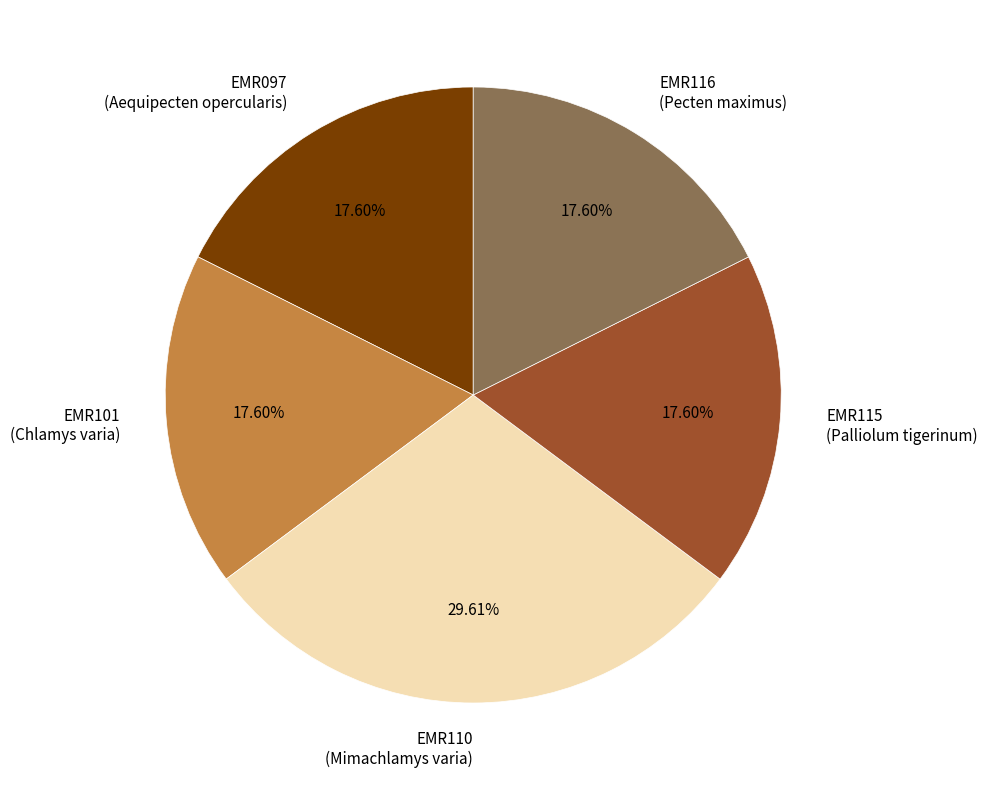

How many segments does this pie chart have?

5